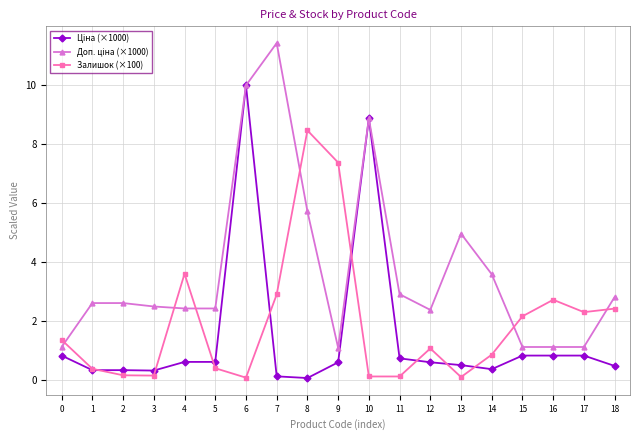

Which category has the highest value across all series?

7